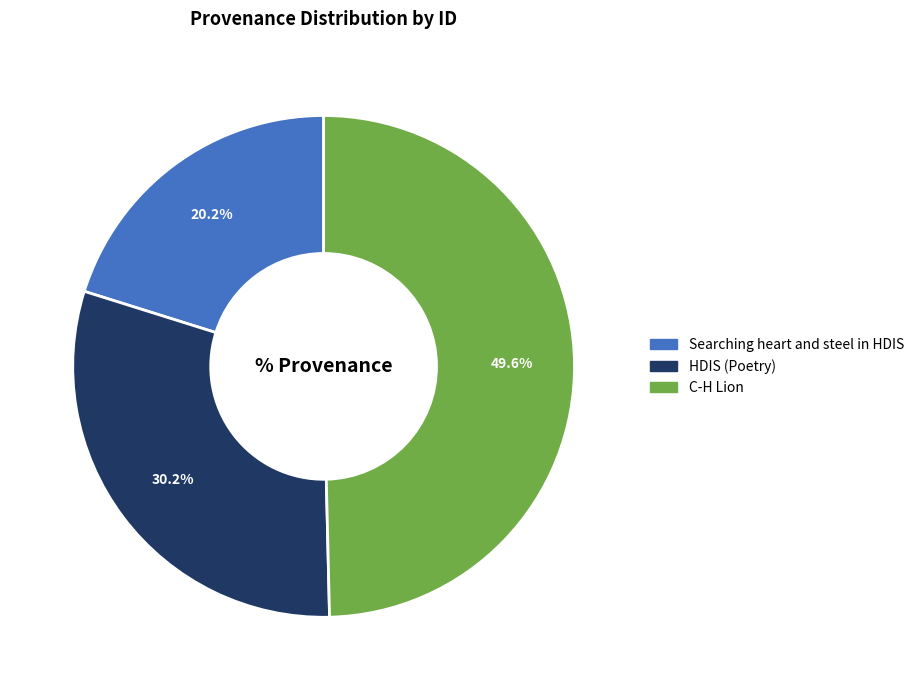

Approximately how many times larger is the value at Searching heart and steel in HDIS compared to C-H Lion?

0.4